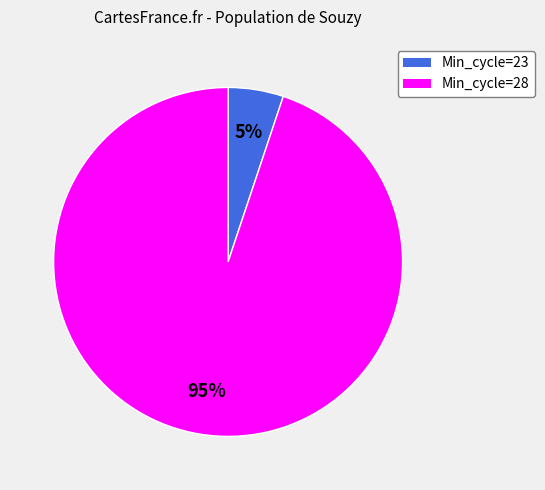

To the nearest percent, what is the difference between the largest and smallest slice percentages?

90%